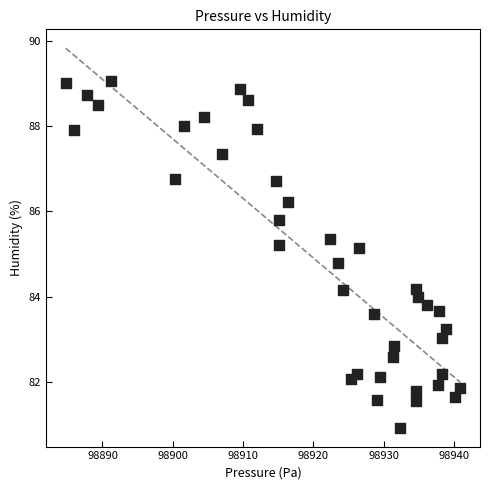

What is the range of Y values (max minus min)?

8.1